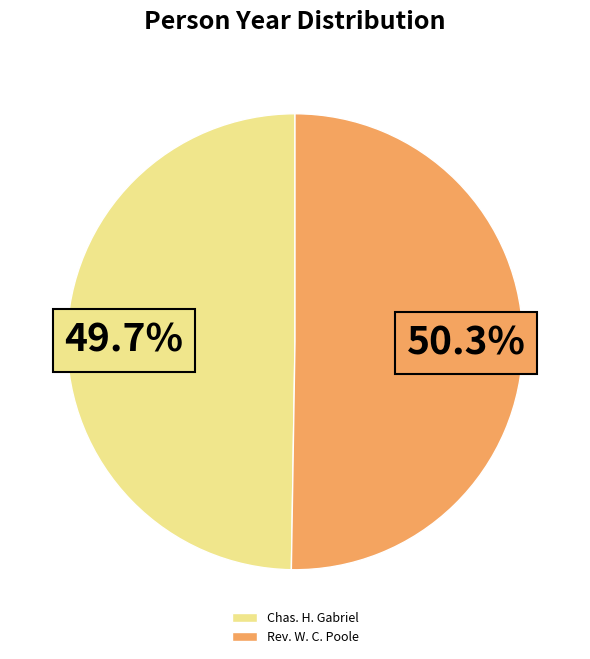

What is the ratio of the value at Chas. H. Gabriel to the value at Rev. W. C. Poole?

1.0